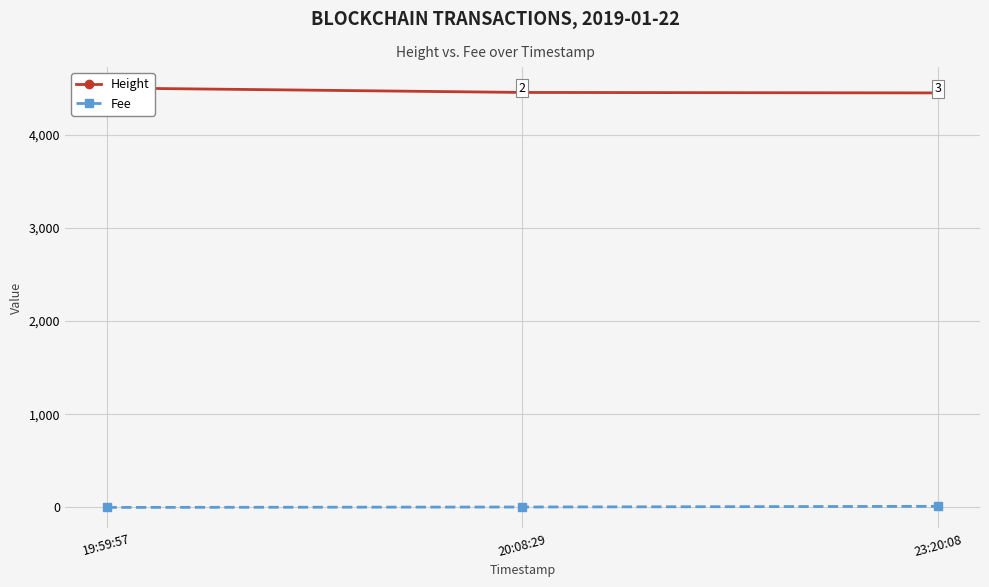

Reading left to right, list all the values displayed in this chart.

Height: 19:59:57=4503.0	20:08:29=4455.0	23:20:08=4450.0
Fee: 19:59:57=0.1	20:08:29=4.7	23:20:08=12.0